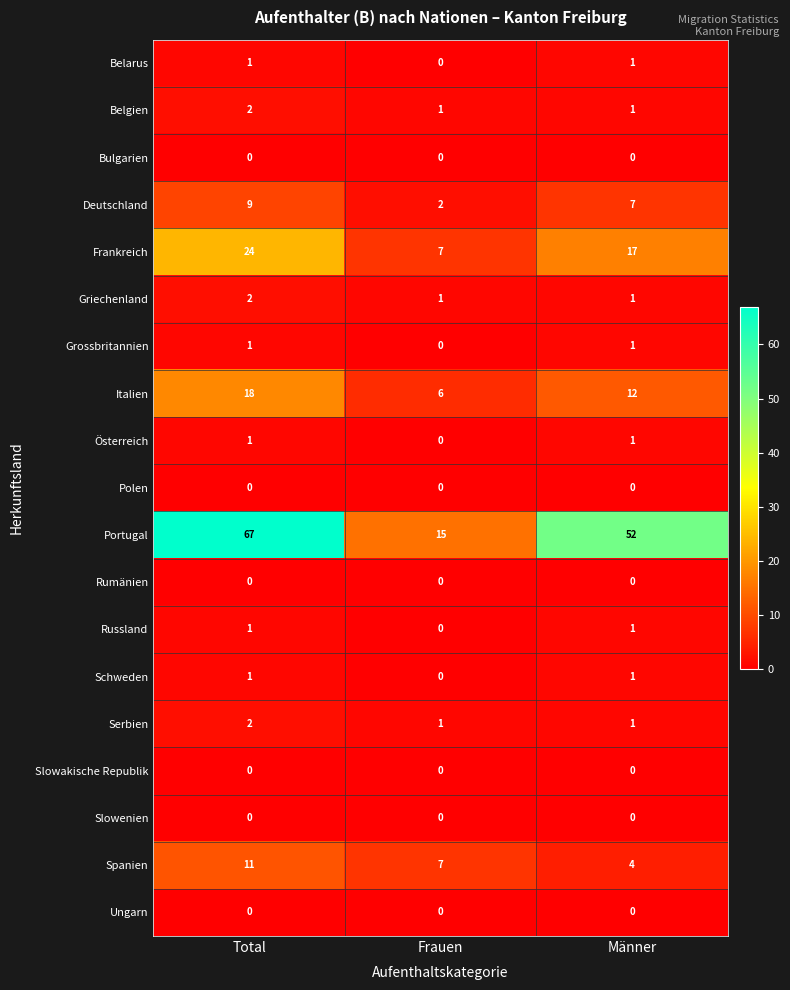

Between Frauen and Männer, which series saw the biggest shift?

Portugal